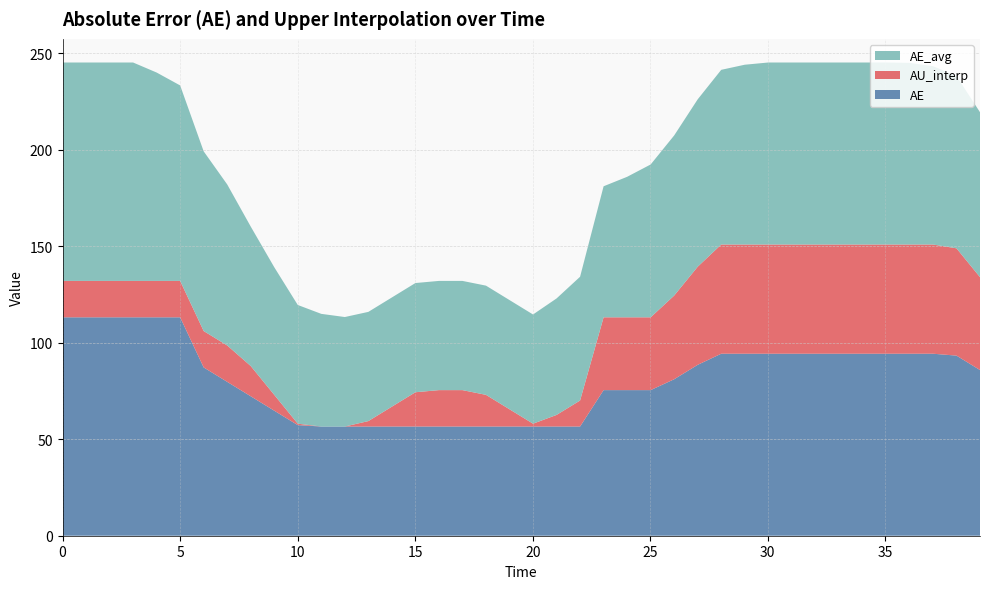

Reading left to right, transcribe all the data shown in this chart.

time: 0.0	1.0	2.0	3.0	4.0	5.0	6.0	7.0	8.0	9.0	10.0	11.0	12.0	13.0	14.0	15.0	16.0	17.0	18.0	19.0	20.0	21.0	22.0	23.0	24.0	25.0	26.0	27.0	28.0	29.0	30.0	31.0	32.0	33.0	34.0	35.0	36.0	37.0	38.0	39.0
AE: 113.2	113.2	113.2	113.2	113.2	113.2	87.2	79.8	72.3	64.8	57.3	56.6	56.6	56.6	56.6	56.6	56.6	56.6	56.6	56.6	56.6	56.6	56.6	75.5	75.5	75.5	81.1	88.6	94.3	94.3	94.3	94.3	94.3	94.3	94.3	94.3	94.3	94.3	93.4	85.9
AU_interp: 18.9	18.9	18.9	18.9	18.9	18.9	18.9	18.9	15.7	8.2	0.7	0.0	0.0	2.8	10.3	17.8	18.9	18.9	16.4	8.9	1.5	6.0	13.5	37.7	37.7	37.7	43.4	50.8	56.6	56.6	56.6	56.6	56.6	56.6	56.6	56.6	56.6	56.6	55.6	48.1
AE_avg: 113.2	113.2	113.2	113.2	108.0	101.3	93.1	83.5	72.3	66.2	61.5	58.4	56.8	56.6	56.6	56.6	56.6	56.6	56.6	56.6	56.6	60.4	64.2	67.9	72.8	79.2	83.0	86.8	90.5	93.2	94.3	94.3	94.3	94.3	94.3	94.3	94.1	92.5	89.3	85.5